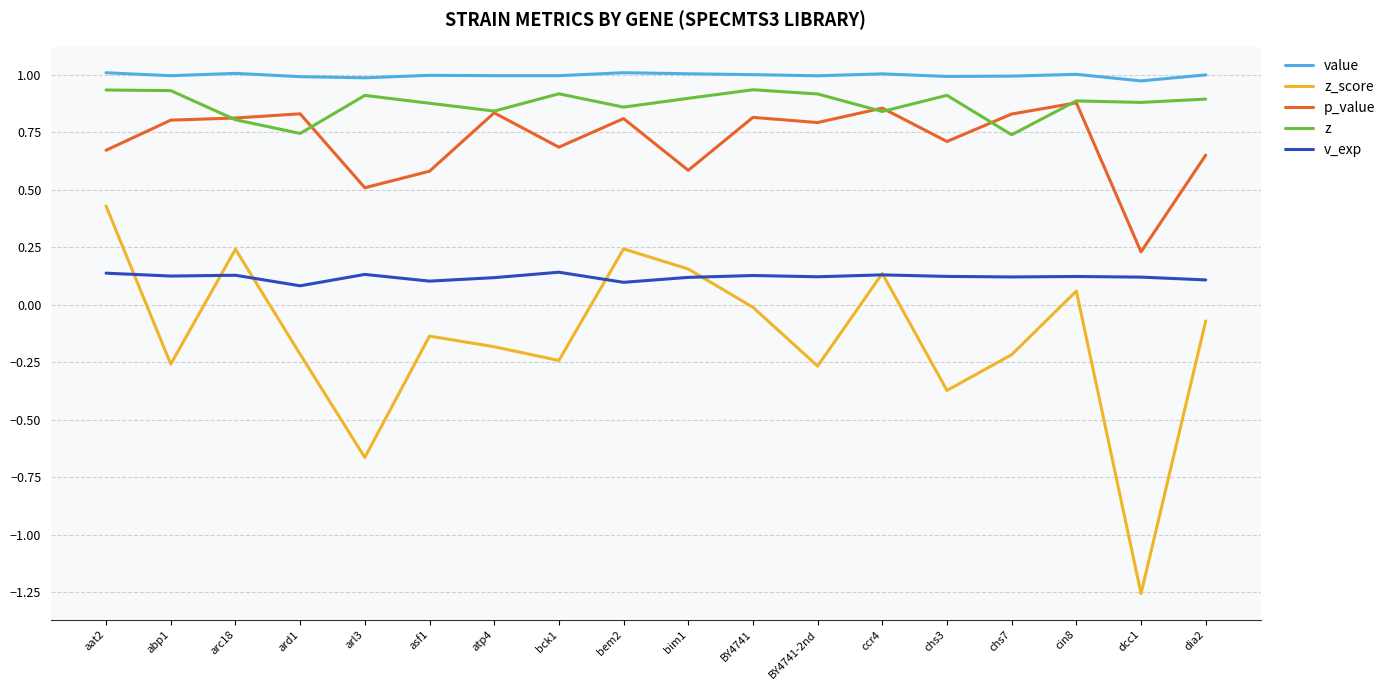

What position from the right is chs3?

5